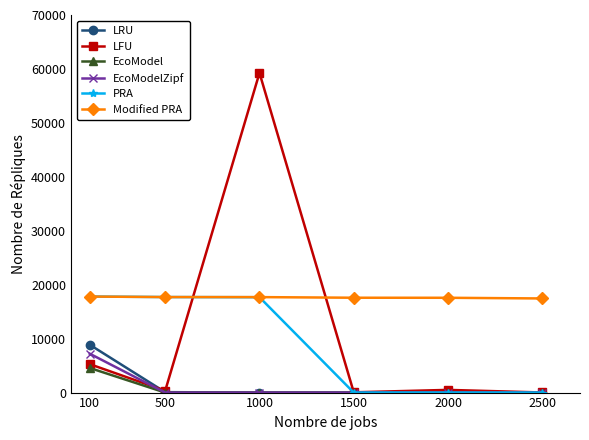

Is the value of EcoModel at 1500 greater than the value of EcoModelZipf at 100?

No